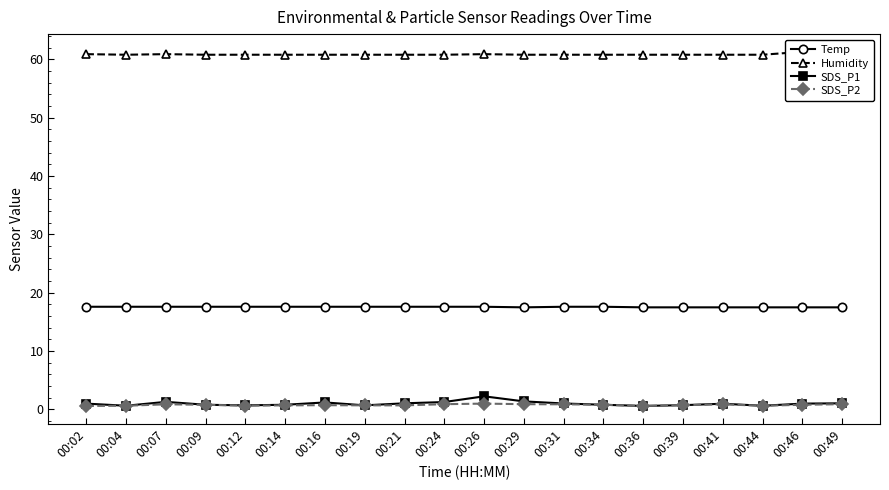

What are all the series names shown in the legend?

Temp, Humidity, SDS_P1, SDS_P2